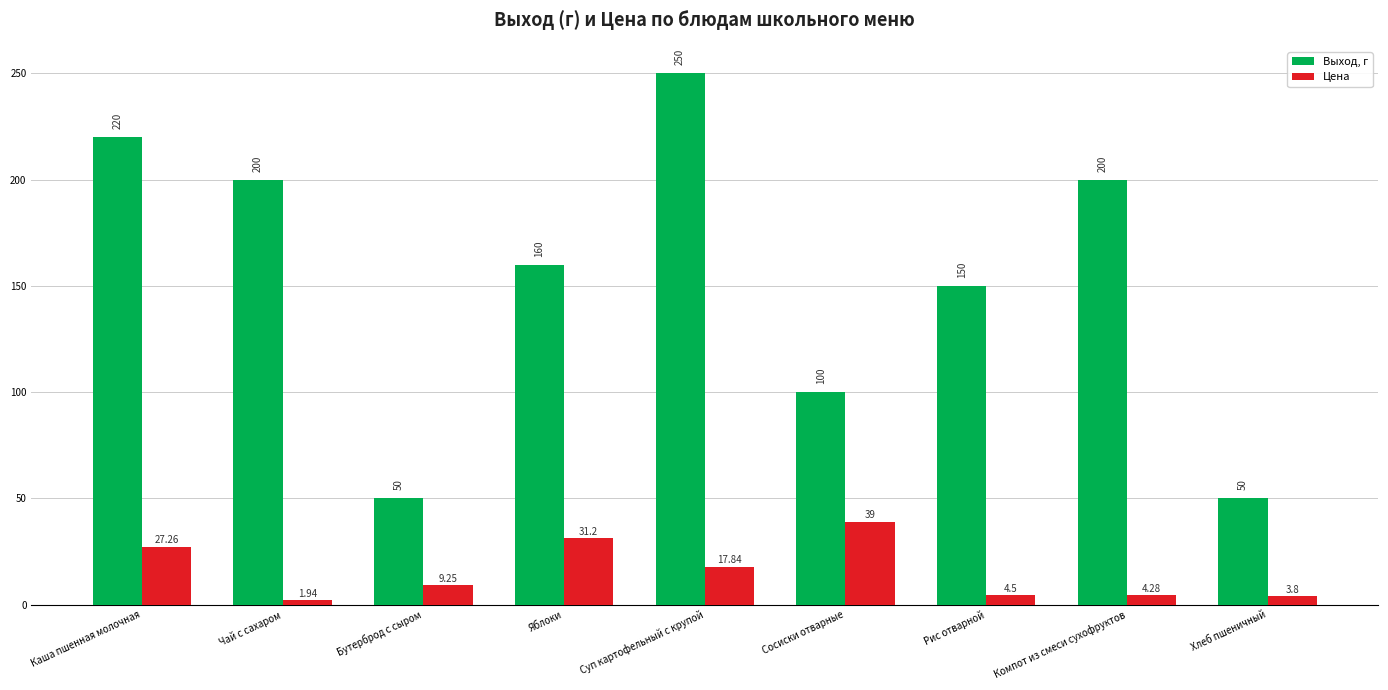

True or false: Выход, г has a value of 115.4 at Компот из смеси сухофруктов.

False